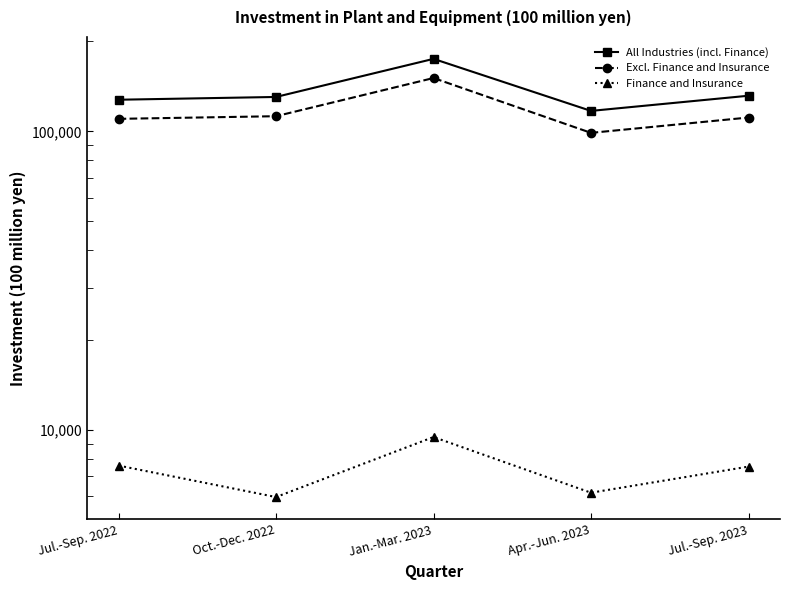

What is the label of the 2nd point from the right?

Apr.-Jun. 2023